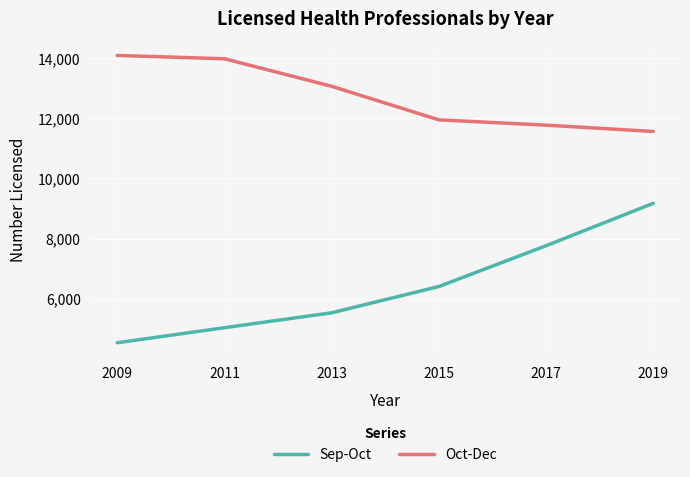

Reading right to left, what are all the values shown in this chart?

Sep-Oct: 2019=9169	2017=7759	2015=6404	2013=5530	2011=5035	2009=4535
Oct-Dec: 2019=11558	2017=11768	2015=11944	2013=13060	2011=13975	2009=14085